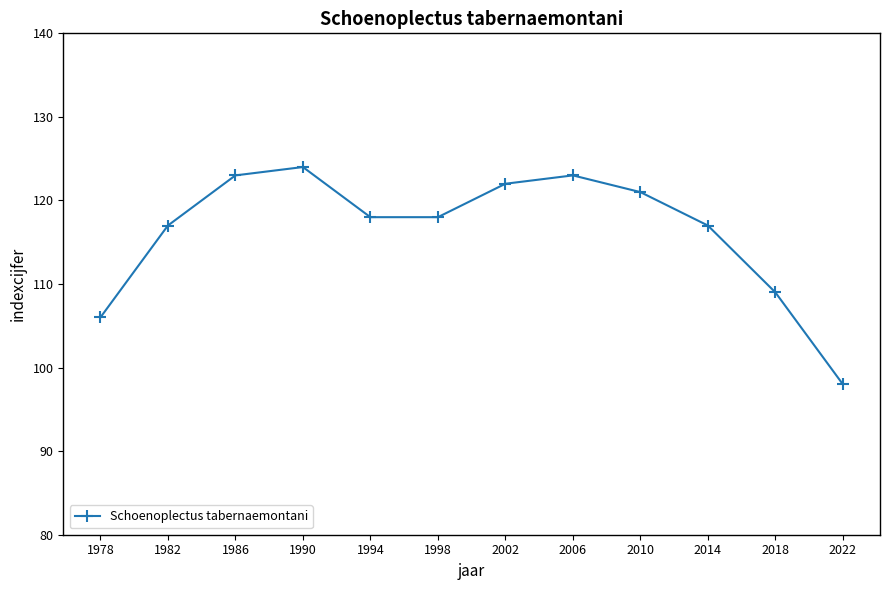

What is the greatest value displayed?

124